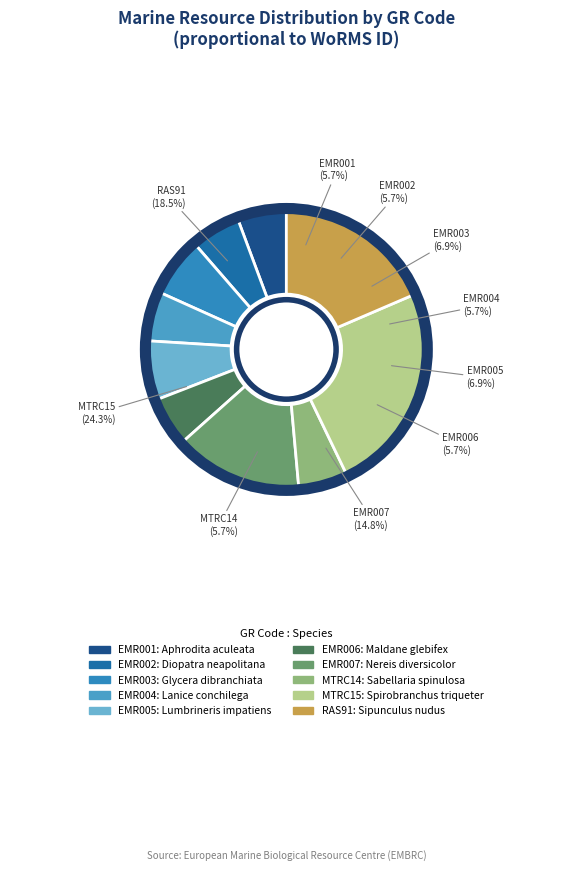

Is there a majority slice in this chart?

No